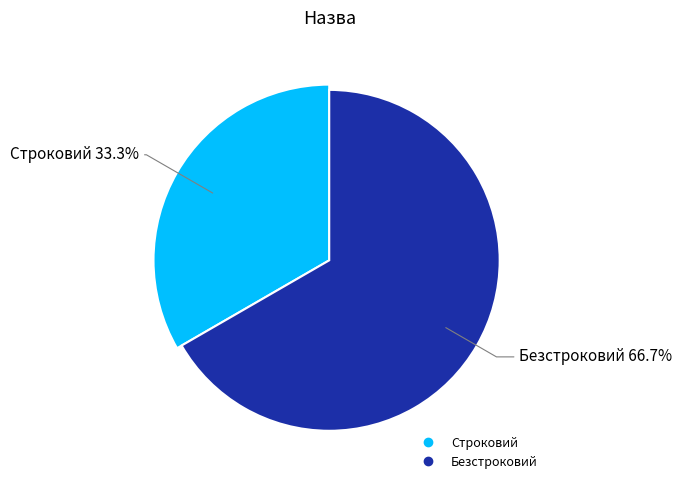

True or false: Строковий accounts for 22% of the total.

False